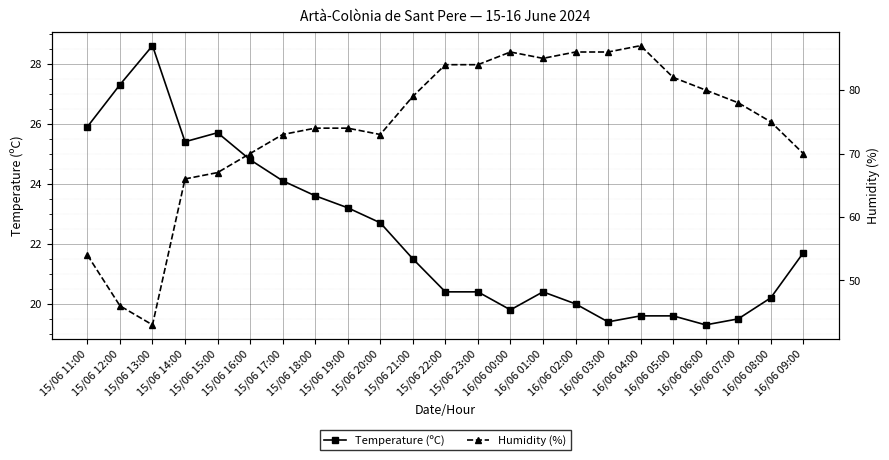

What is the sum of all Humidity (%) values?

1702.0